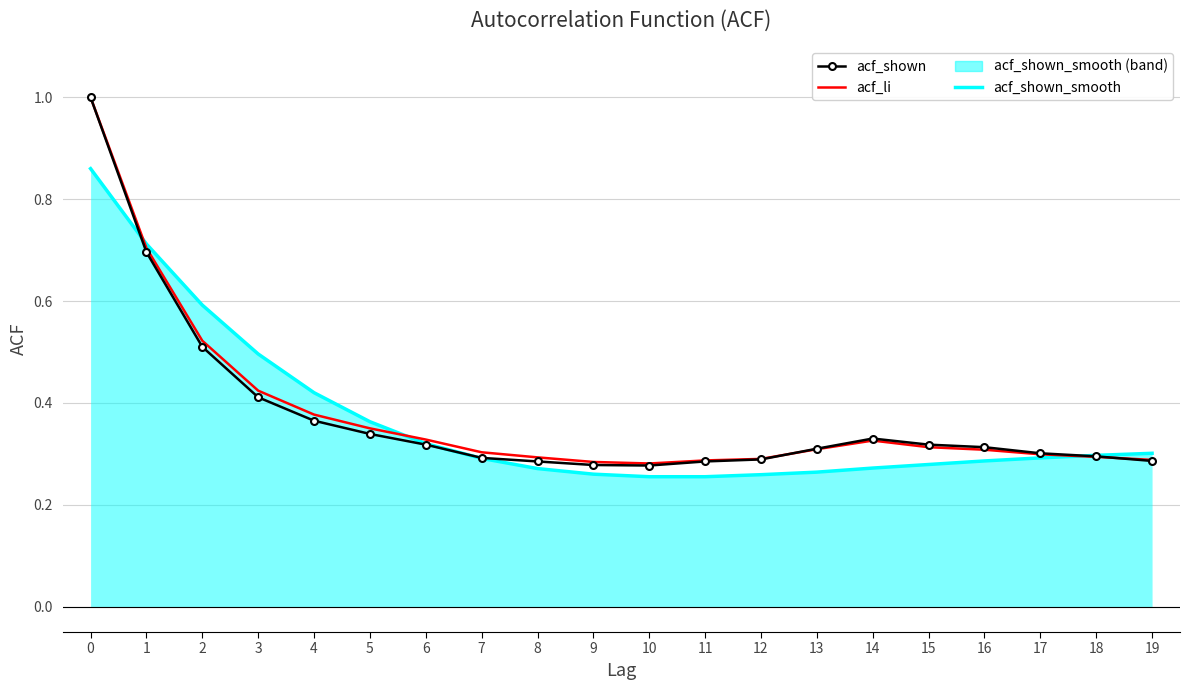

What is the difference between the maximum and second lowest values in the acf_shown series?

0.7